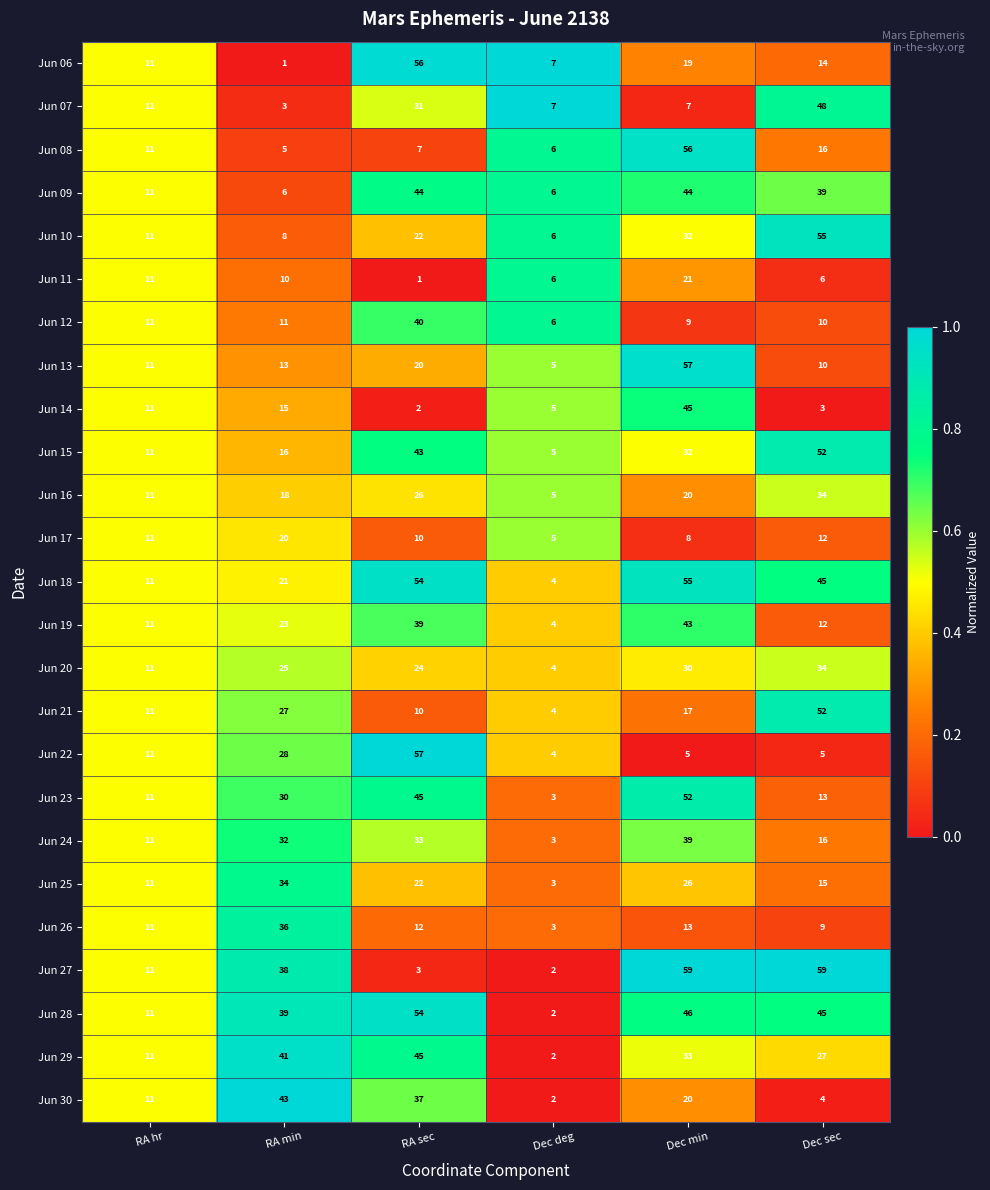

Count the Jun 20 values in the range 11 to 30.

4